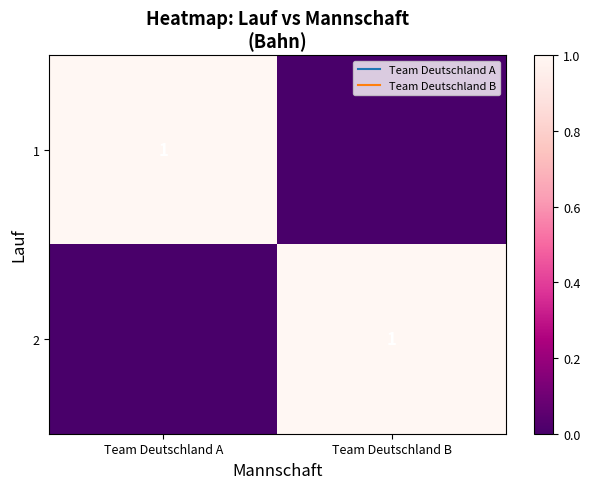

At which category does the chart reach its minimum across all series?

Team Deutschland B